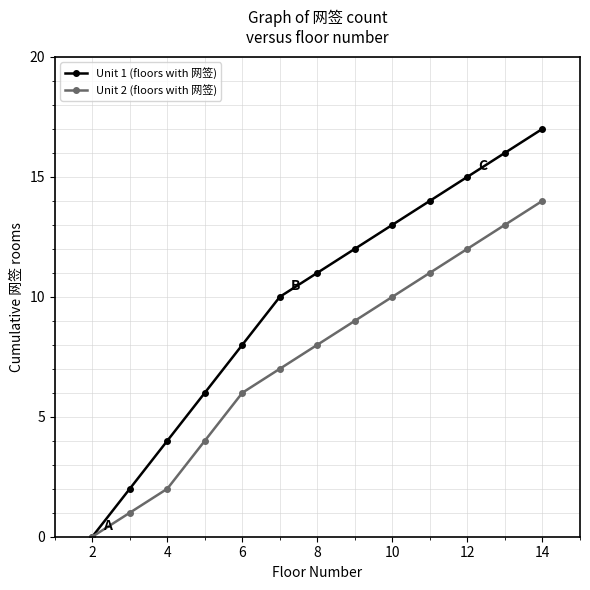

Which series has the largest range (max minus min)?

Unit 1 (floors with 网签)